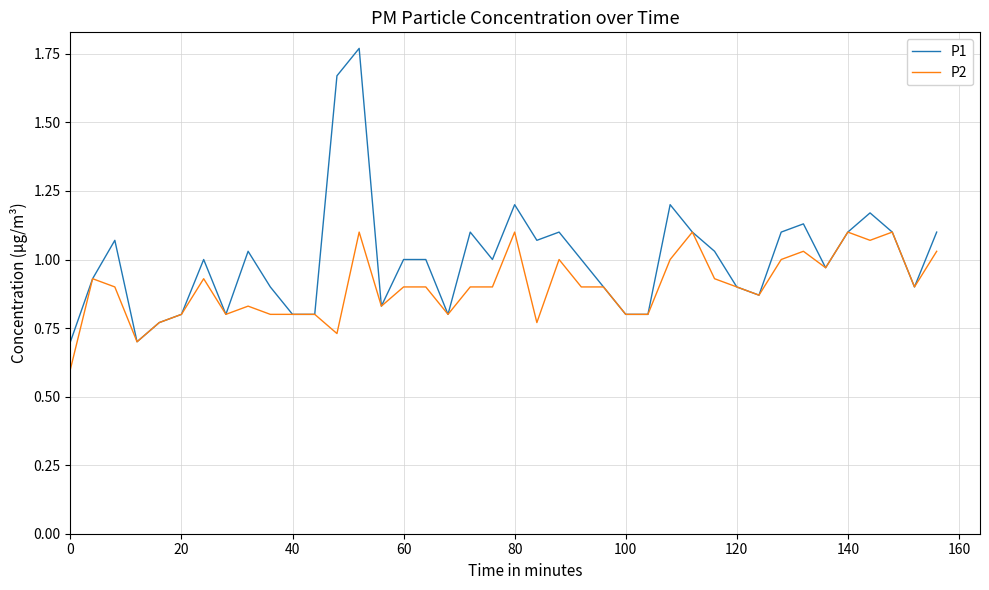

Which series has the largest total across all categories?

P1